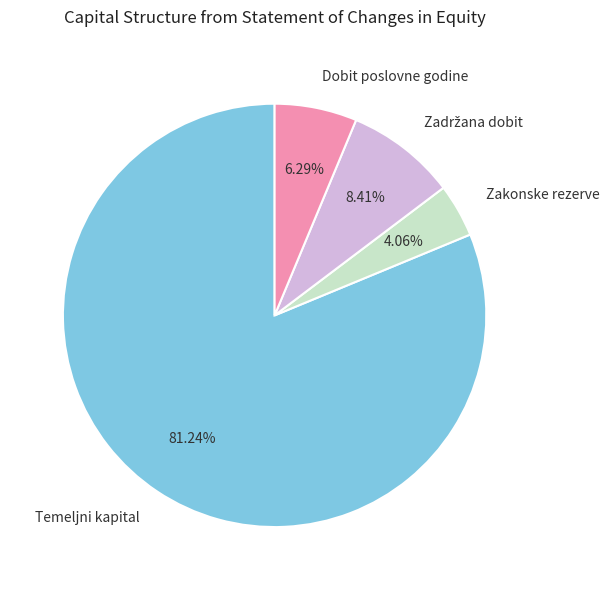

Which slice represents more than half of the pie?

Temeljni kapital